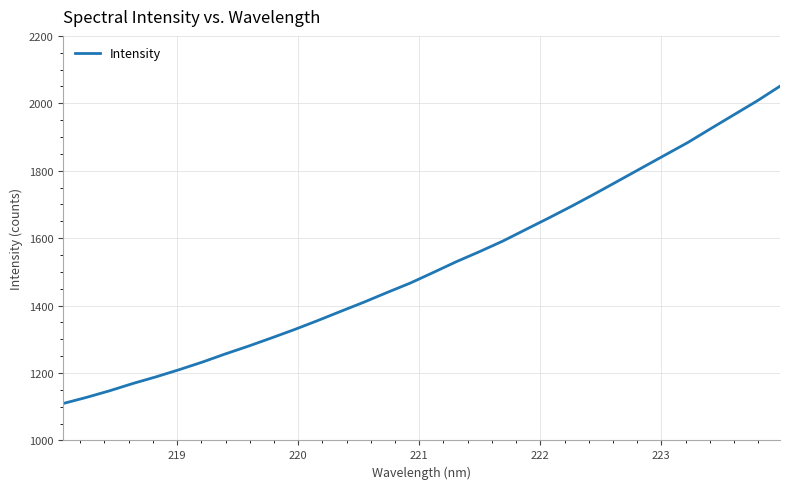

What is the maximum value shown in the chart?

2050.8